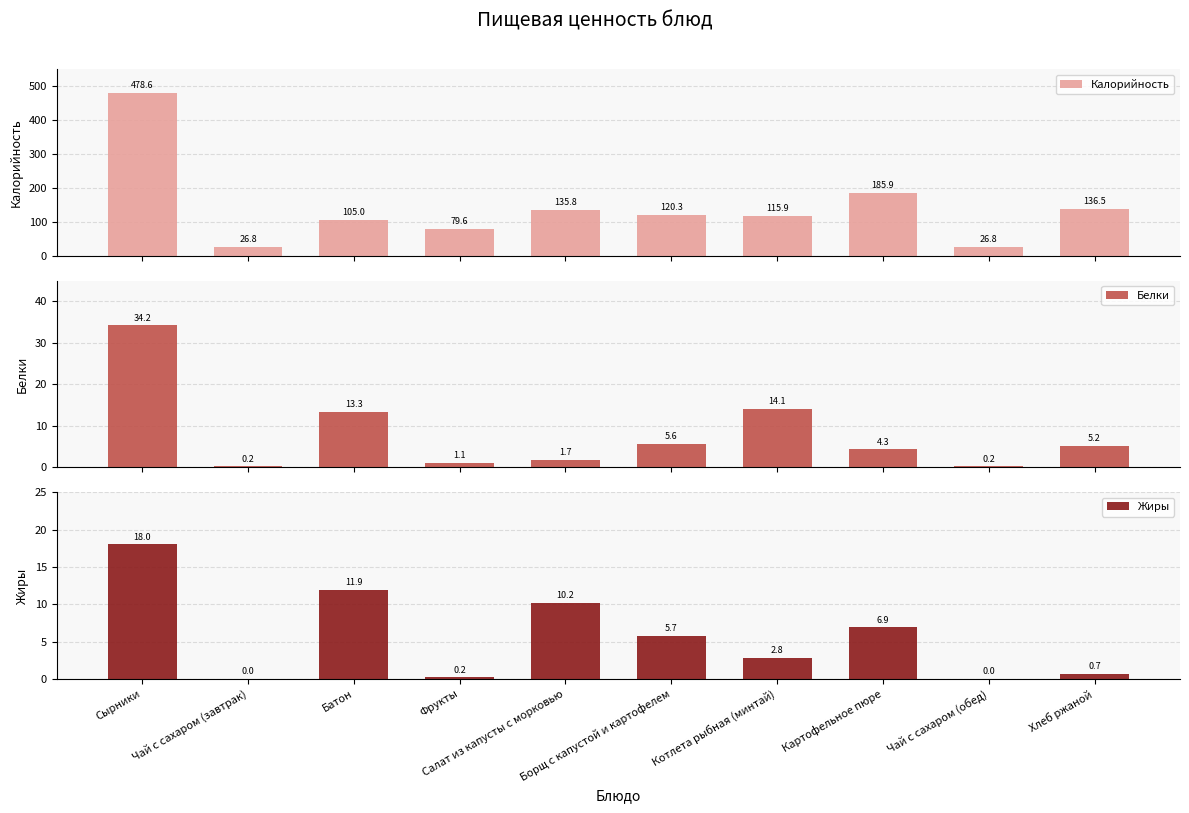

What is the label of the 4th bar from the left?

Фрукты